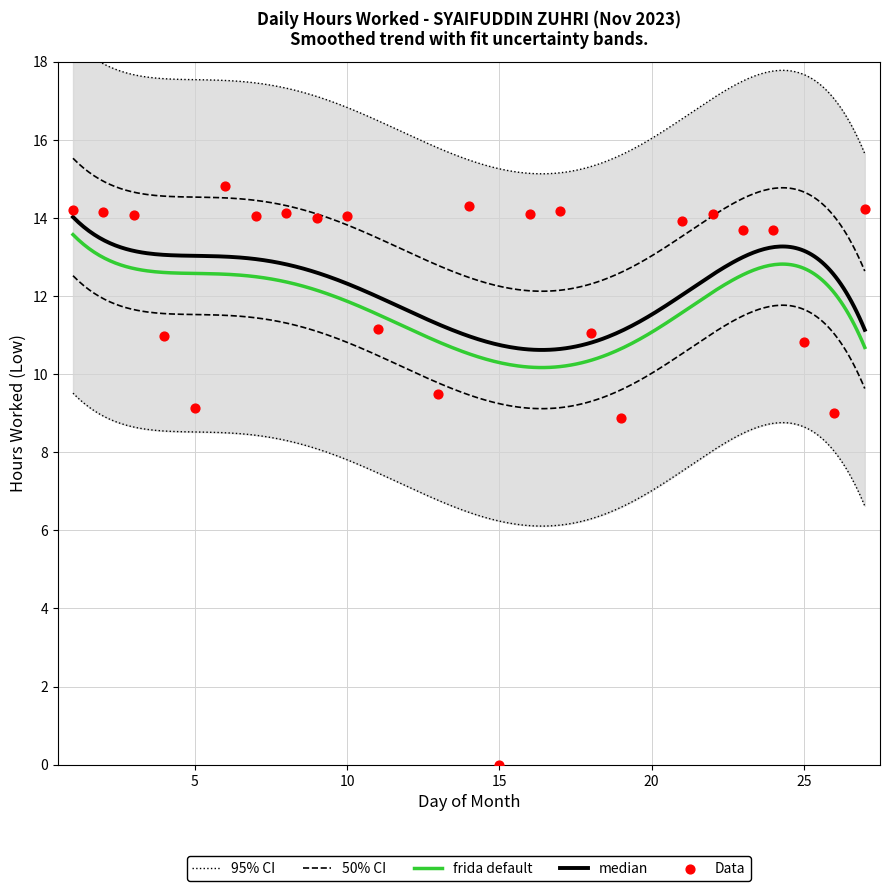

Which has a higher value, 24 or 16?

16